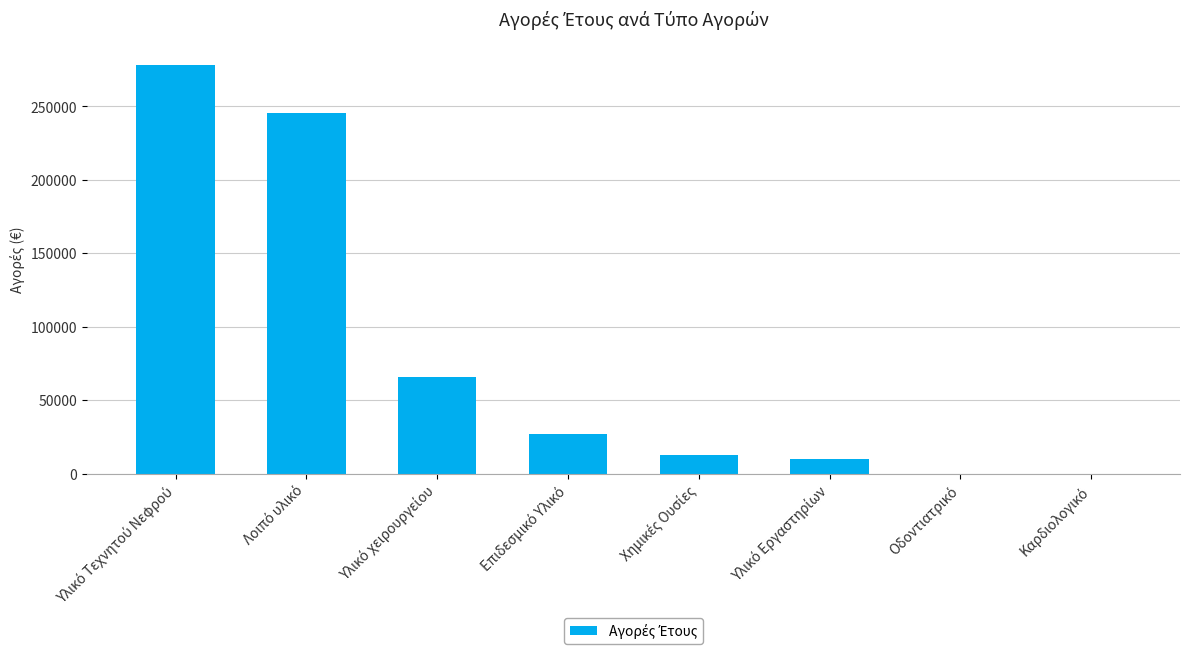

What is the sum of all values?

638211.1